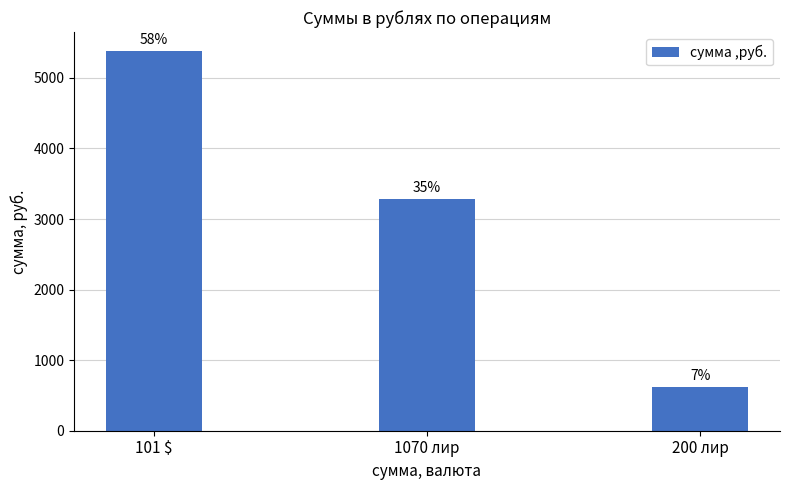

How many bars are there in total?

3